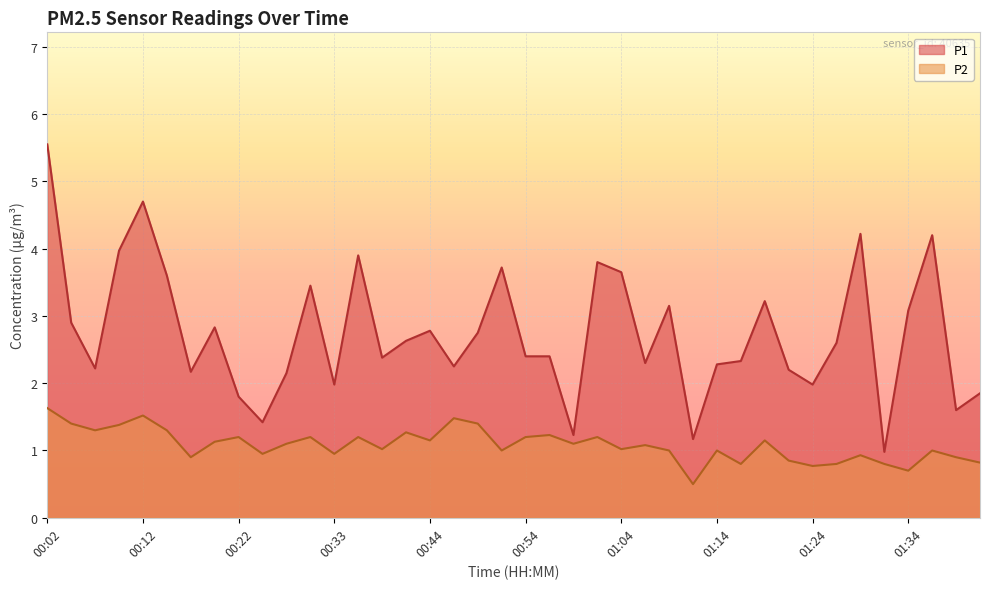

At how many categories does at least one series exceed 2?

31